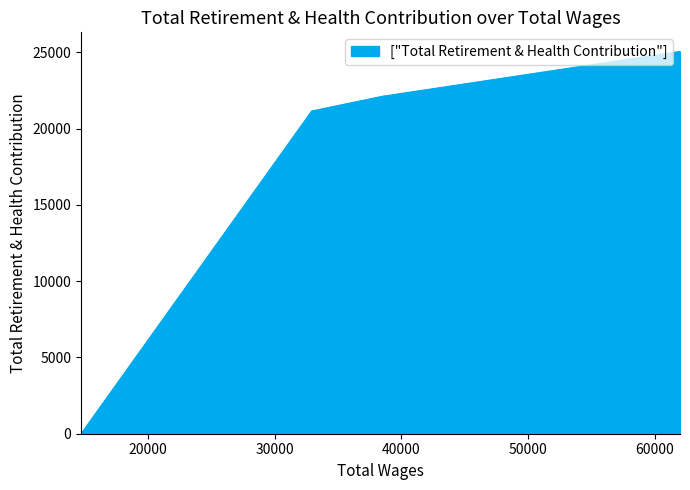

What is the label of the 4th point from the left?

32928.0